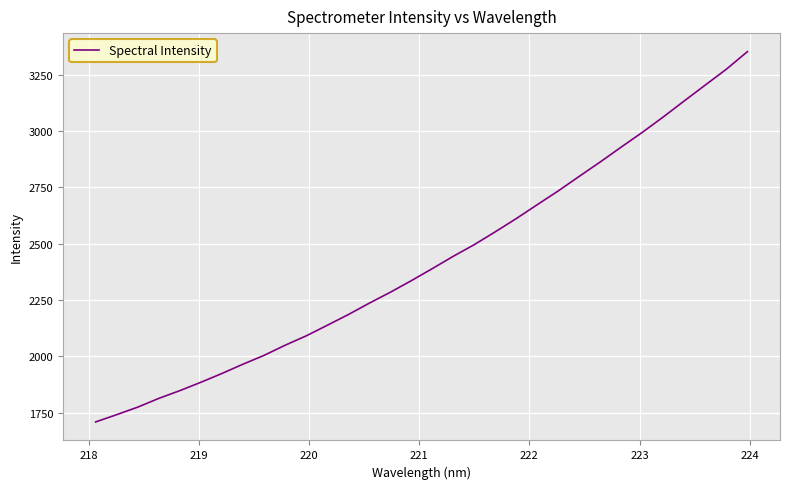

How many series are shown in this chart?

1